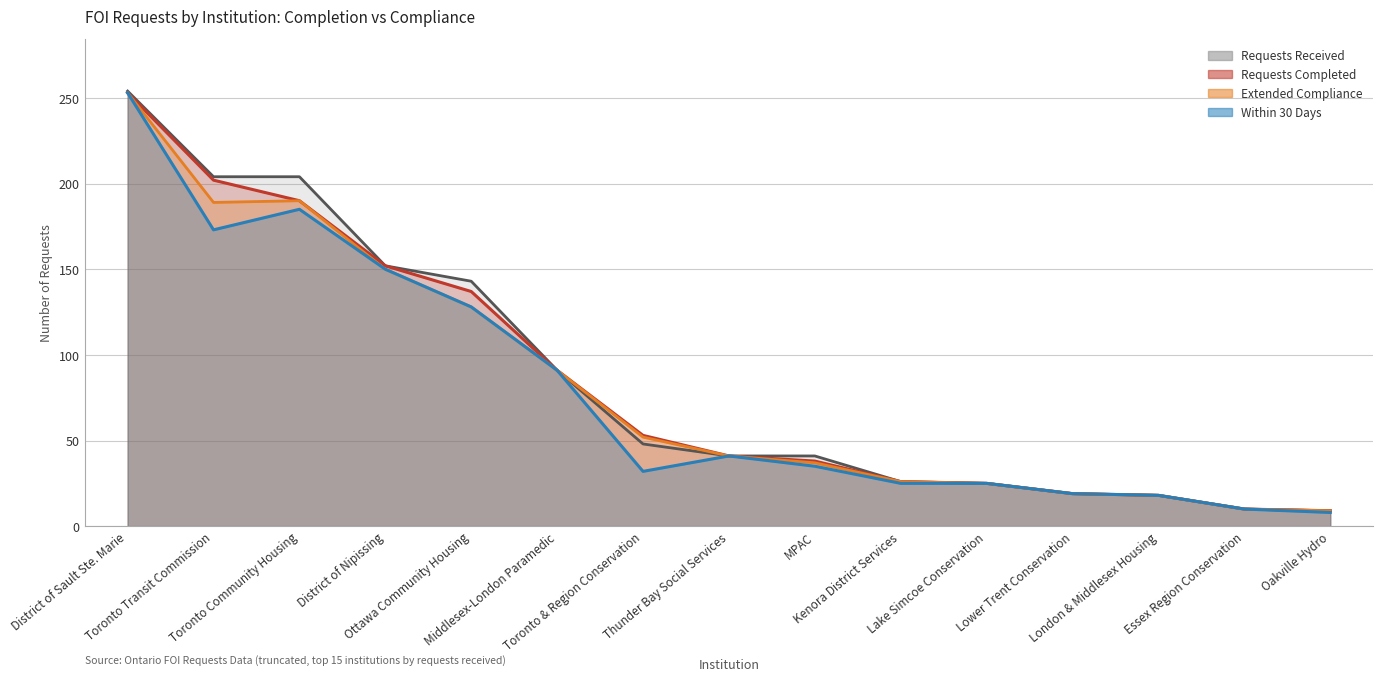

What is the sum of the within_30_days values at Lower Trent Conservation and Essex Region Conservation?

29